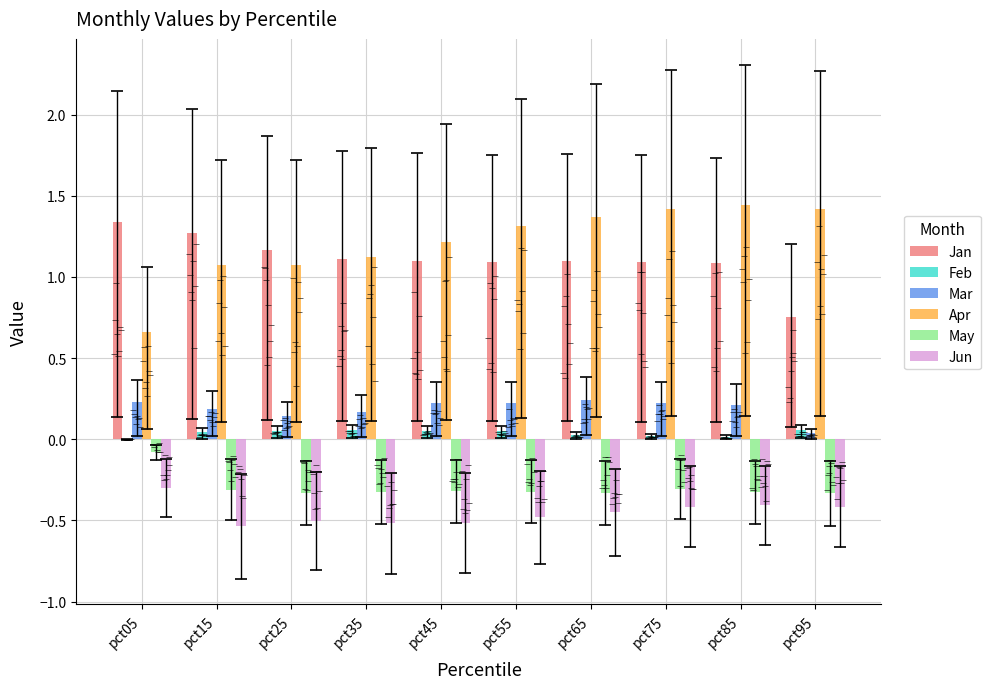

At which label does May reach its peak?

pct05